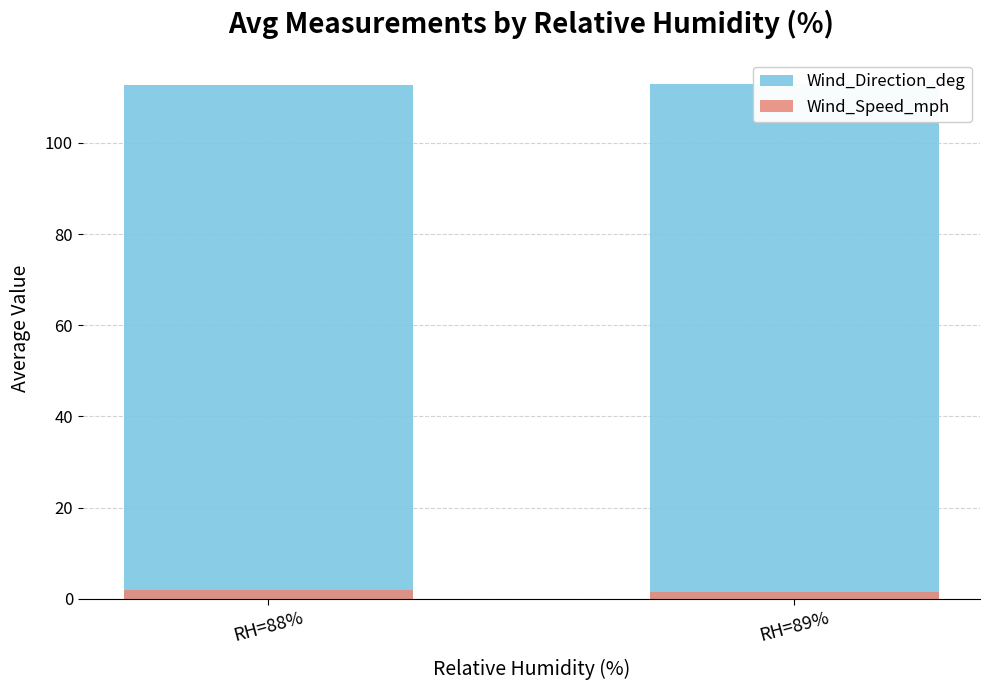

What is the sum of the Wind_Direction_deg values at RH=88% and RH=89%?

225.6